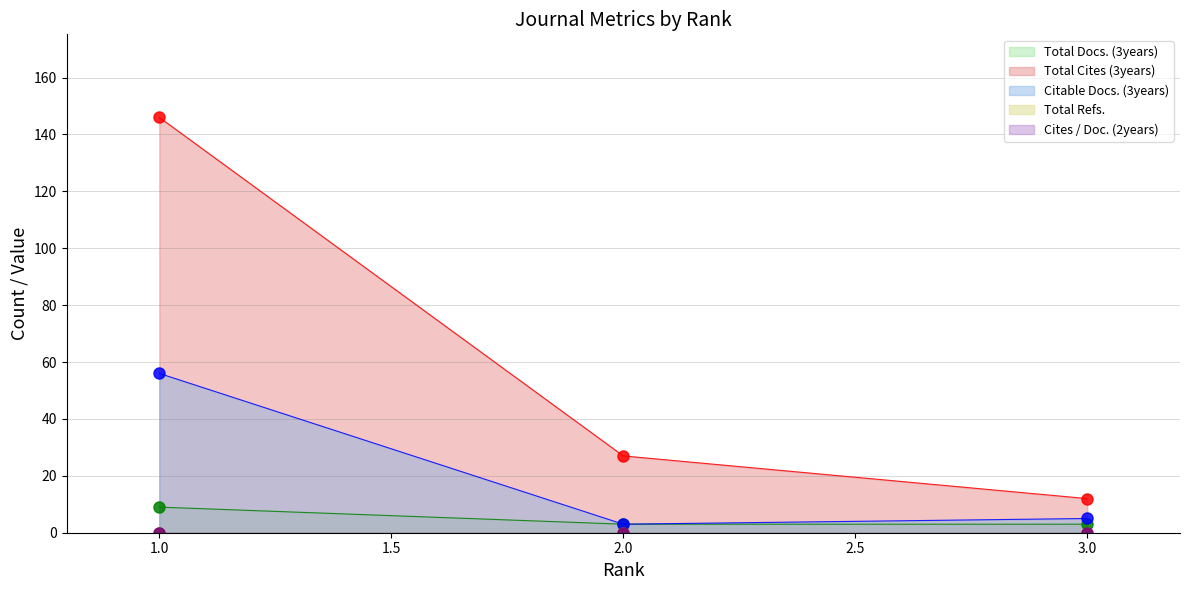

True or false: Citable Docs. (3years) has a value of 8 at 3.

False